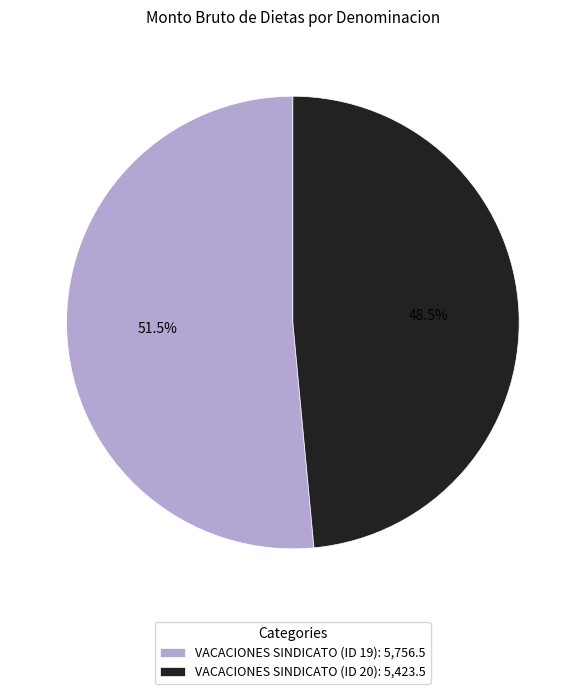

Count the number of slices in the pie.

2